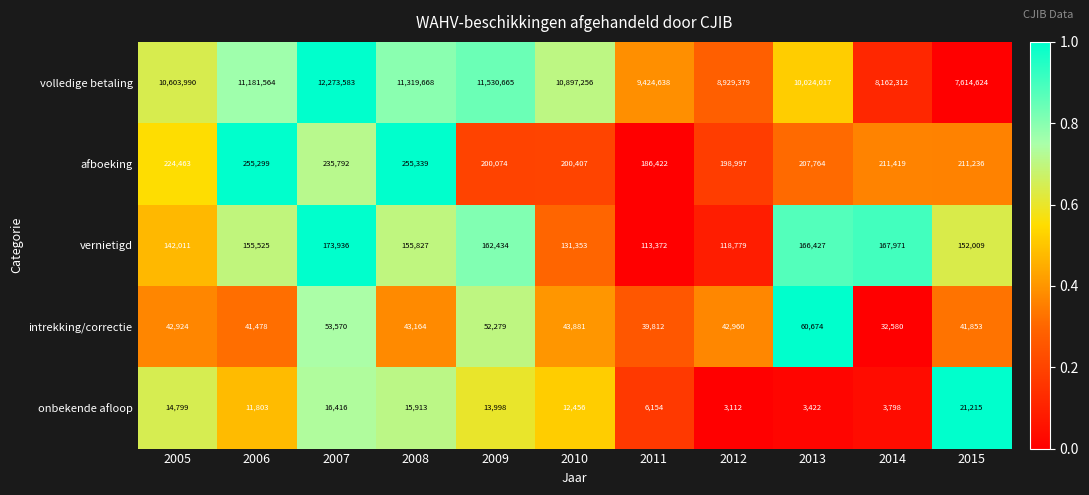

Is it true that onbekende afloop equals 14102 at 2015?

False